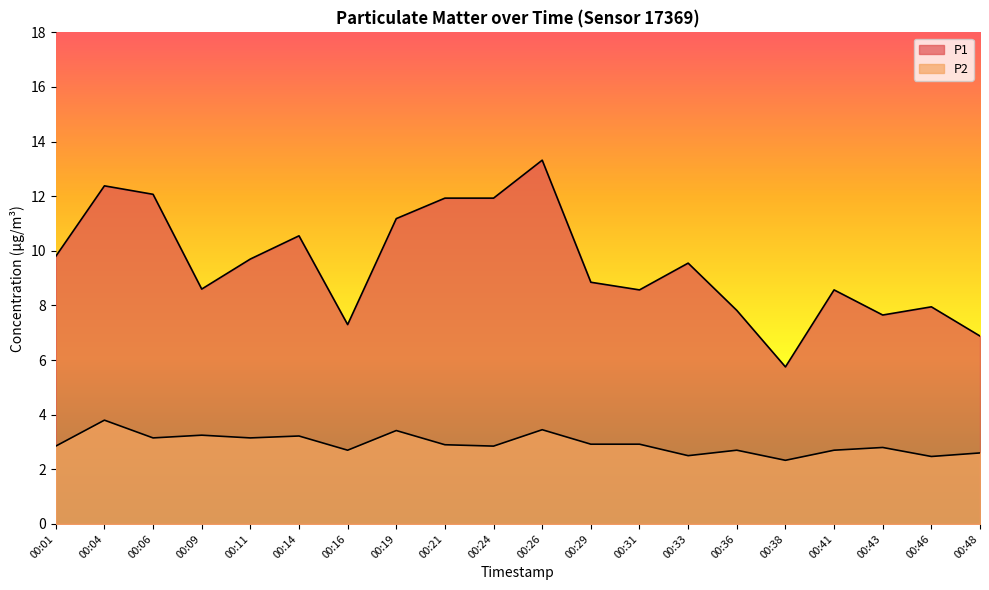

What are all the series names shown in the legend?

P1, P2